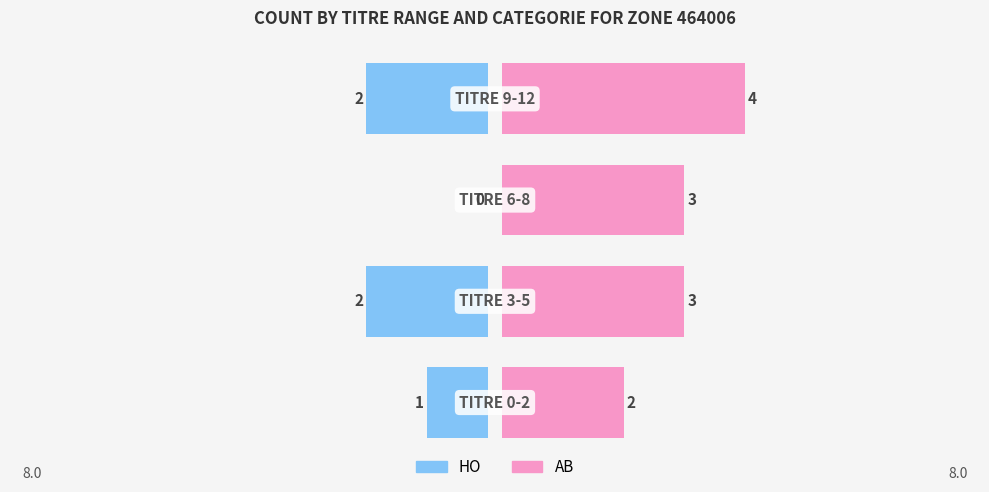

List the series in order of their peak value, lowest first.

HO (Category), AB (Category)